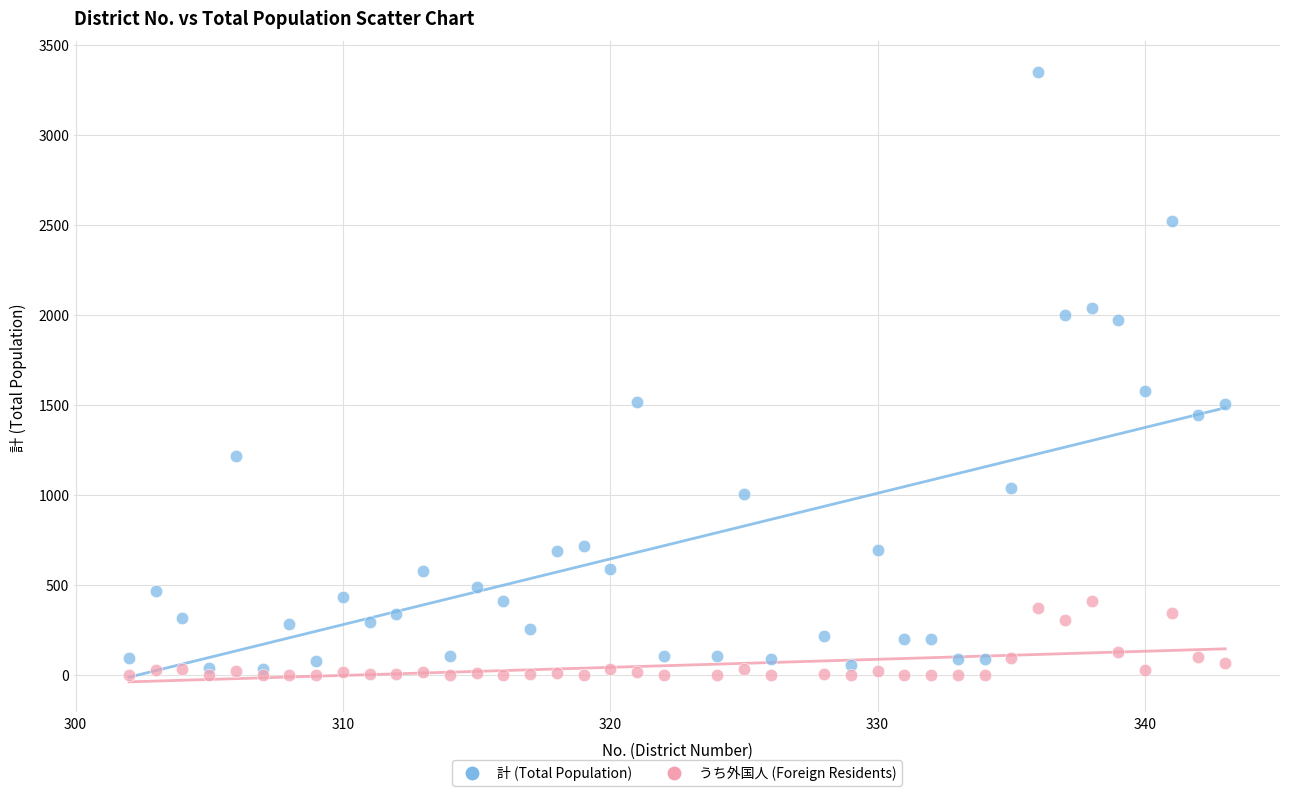

In the 計 (Total Population) series, what Y value is closest to 1692?

1578